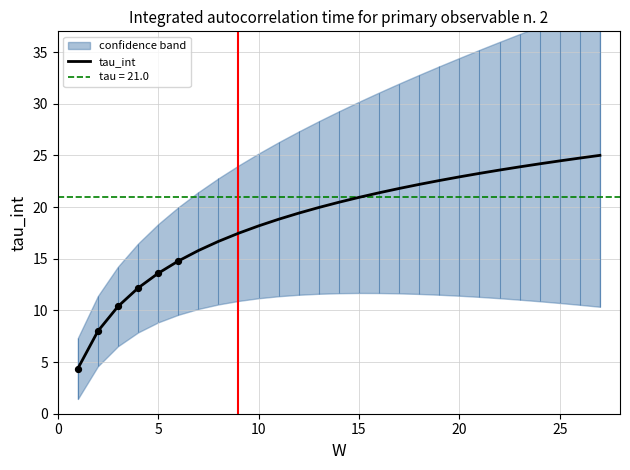

The value of tau_int at 5 is 19.0. True or false?

False